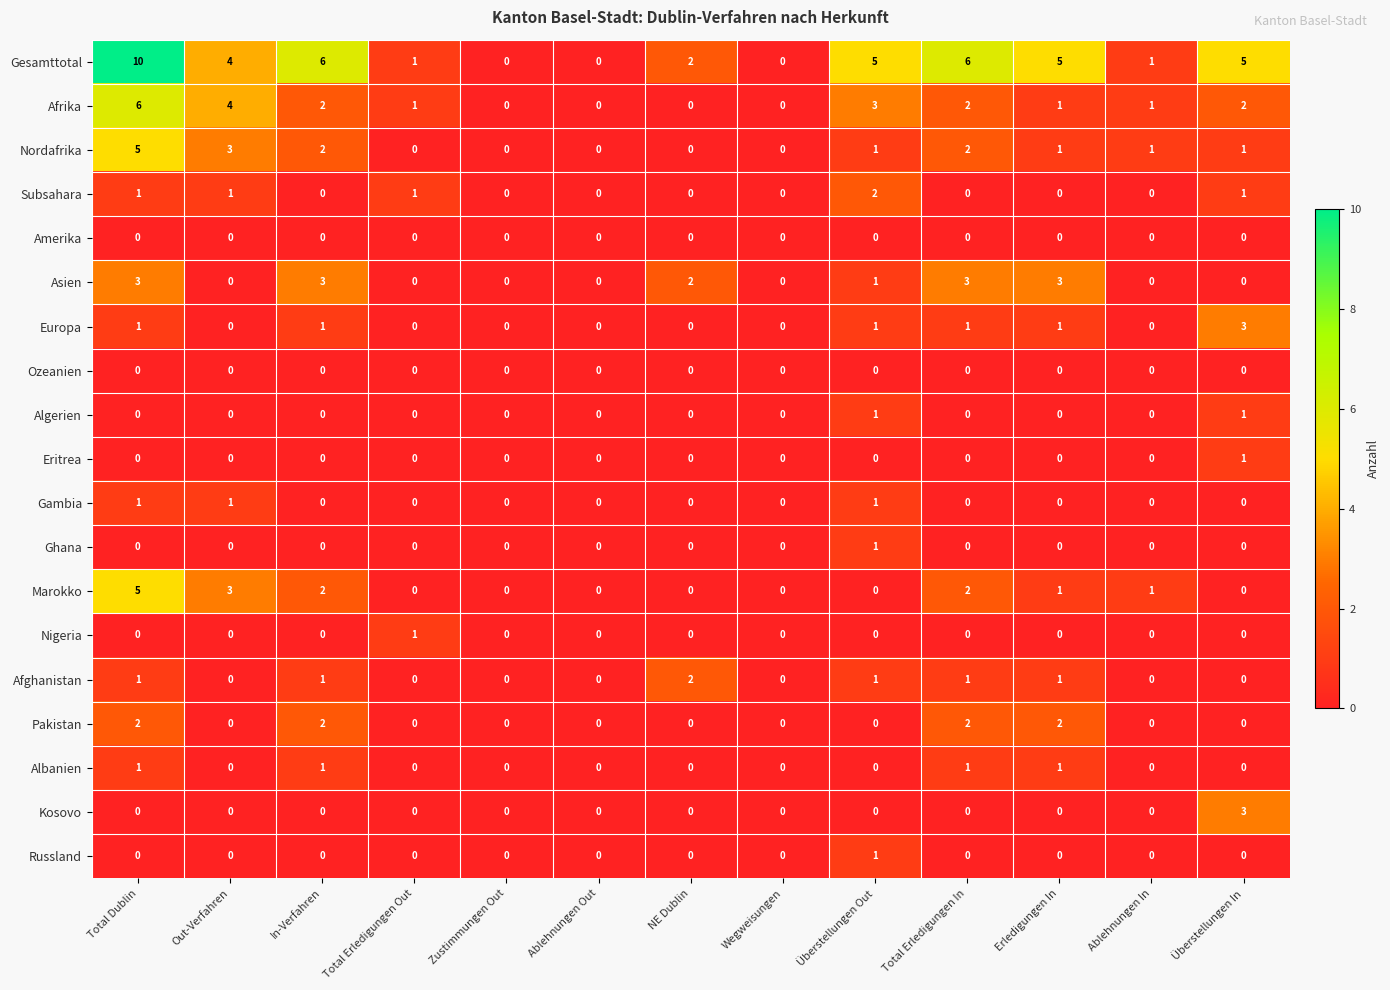

Count the number of categories in the chart.

13